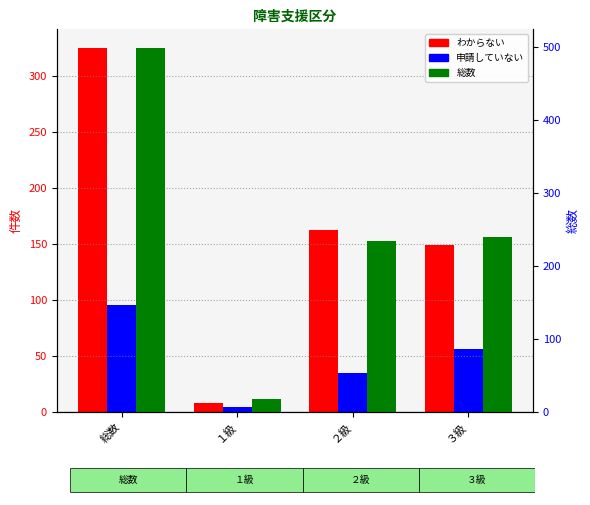

Reading left to right, what are all the values shown in this chart?

わからない: 総数=325	１級=8	２級=162	３級=149
申請していない: 総数=95	１級=4	２級=35	３級=56
総数: 総数=499	１級=18	２級=234	３級=239